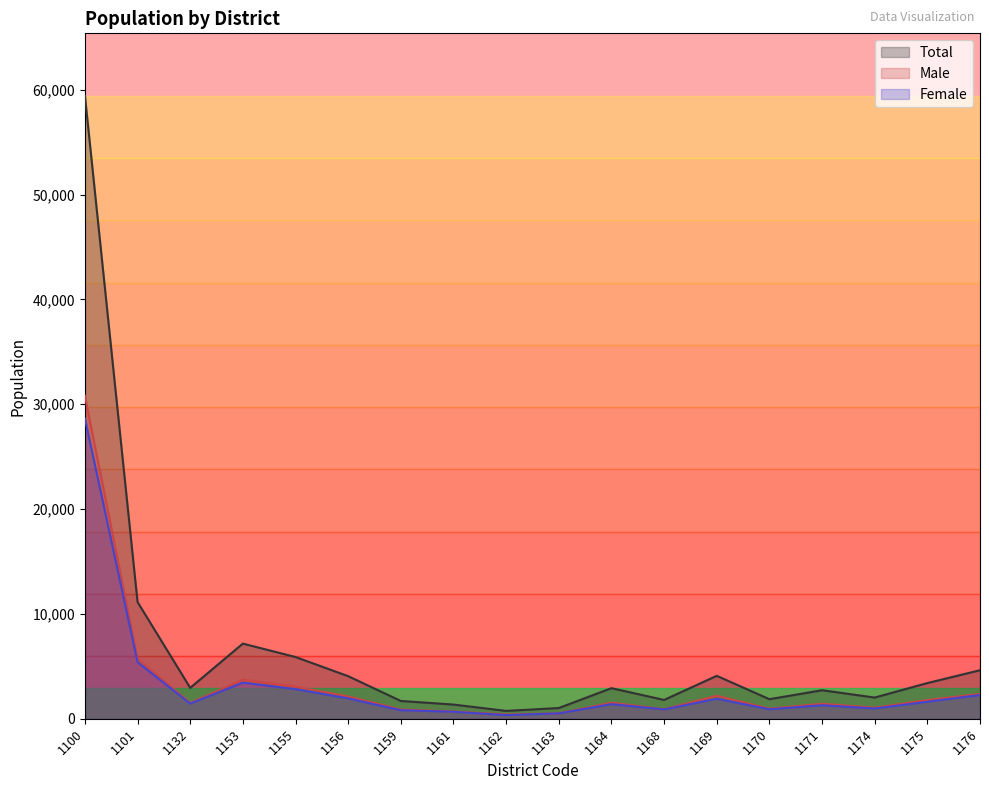

How many lines are shown in the chart?

3